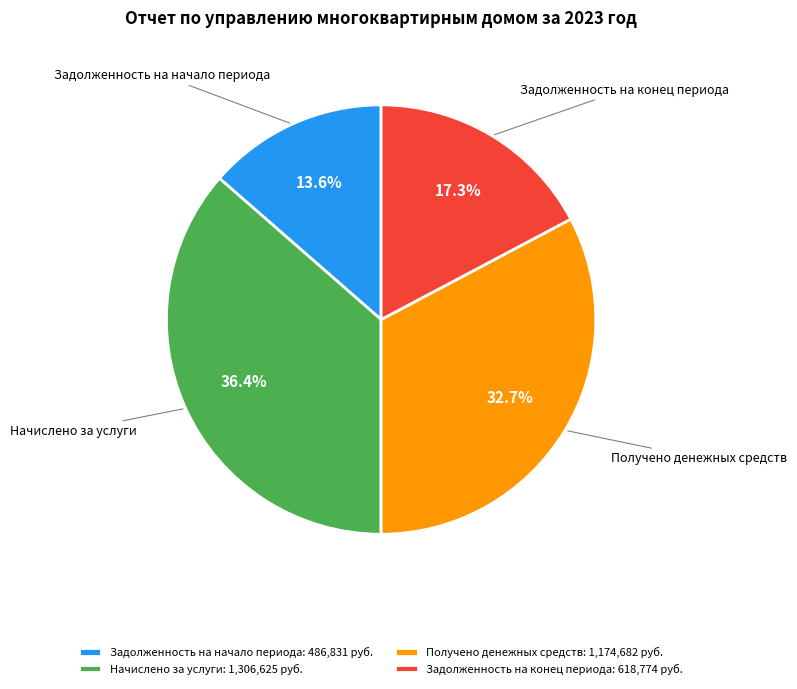

Which slice is the smallest?

Задолженность на начало периода